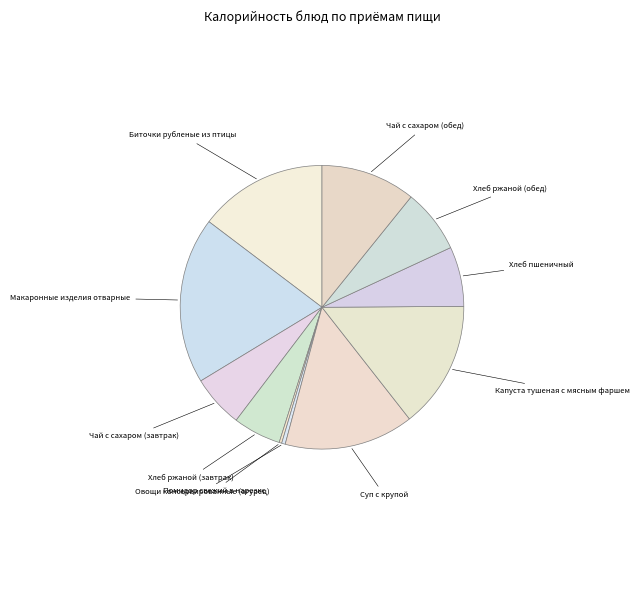

What is the largest slice in the pie chart?

Макаронные изделия отварные